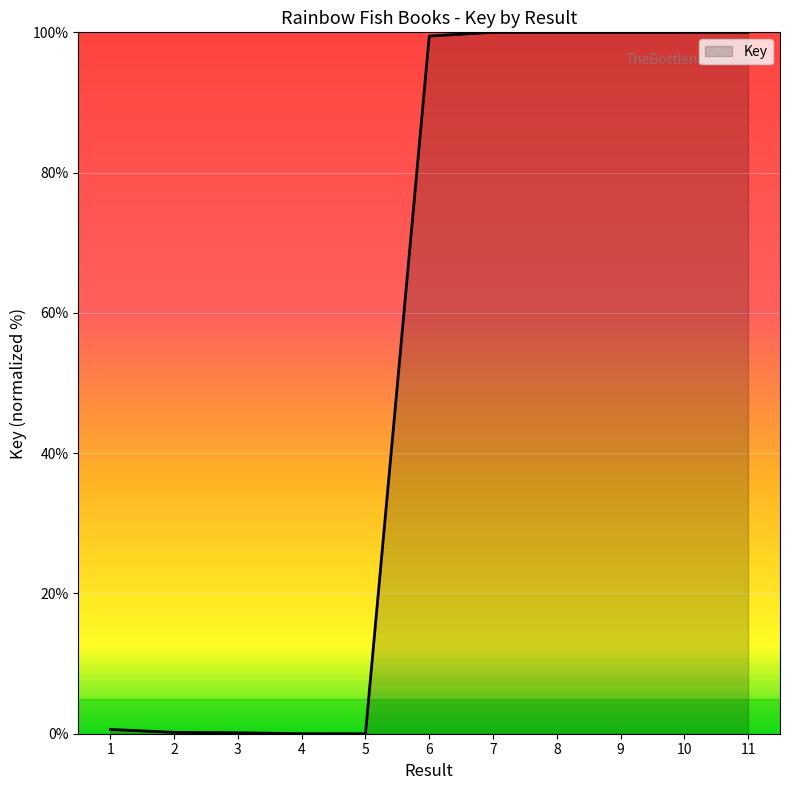

The chart shows a value of 100.0 at 9. True or false?

True